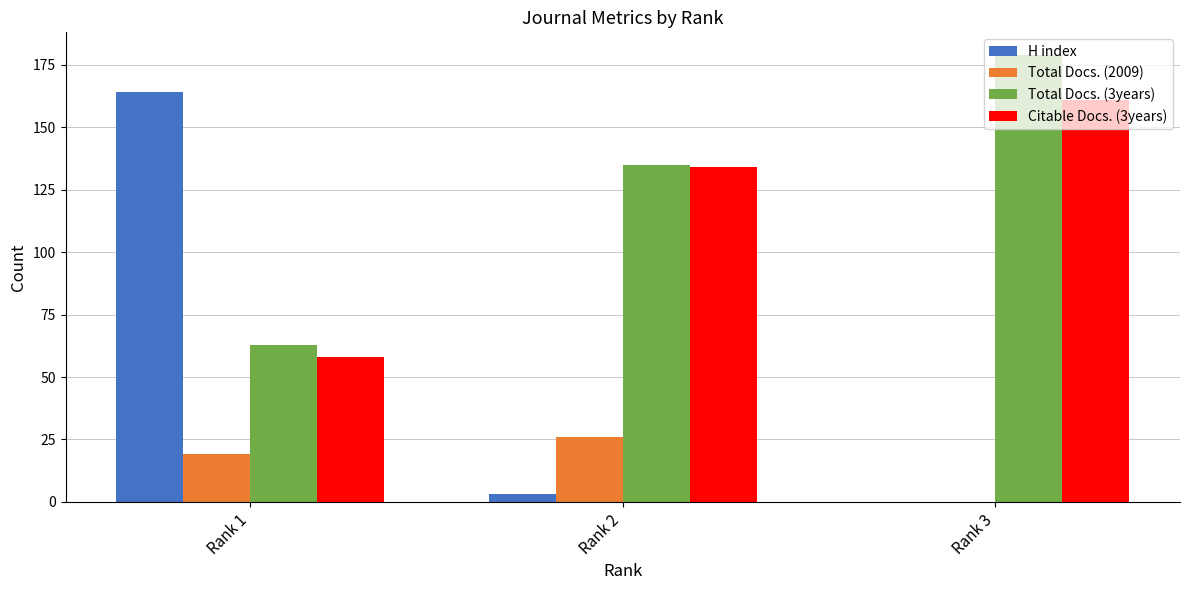

Is the value of H index at Rank 3 greater than the value of Total Docs. (2009) at Rank 1?

No